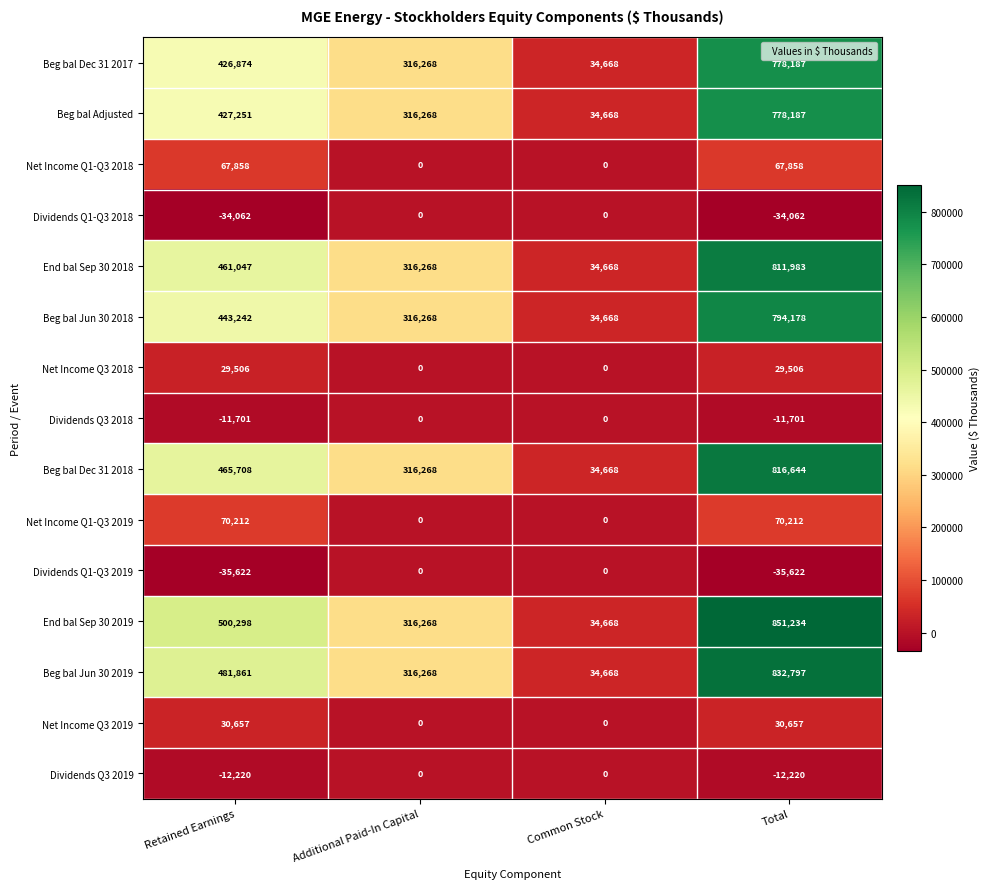

What is the approximate value of Beg bal Jun 30 2019 at Common Stock, to the nearest 50?

34650